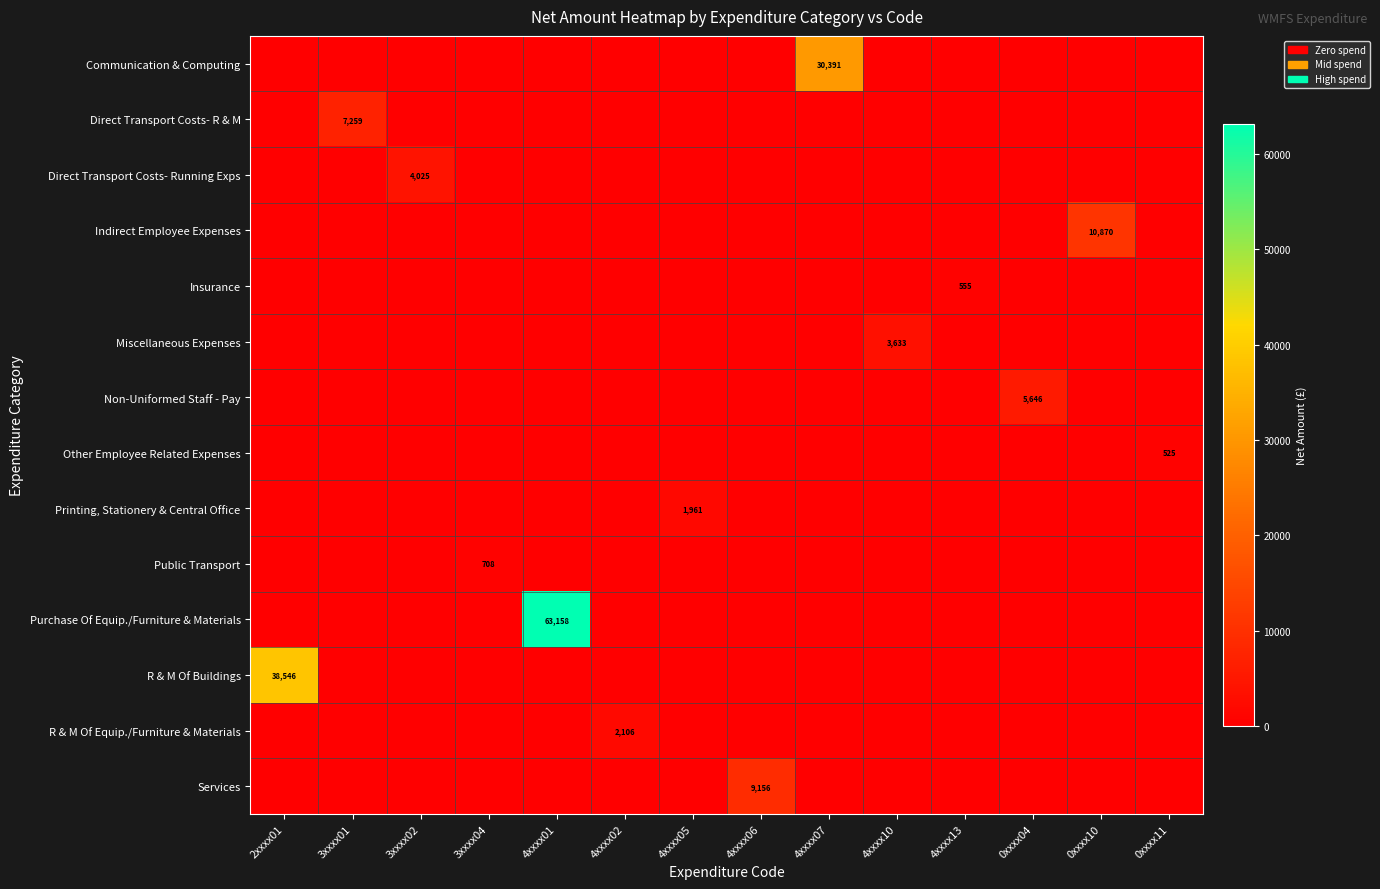

The Indirect Employee Expenses series shows 5058 at 0xxxx10. True or false?

False